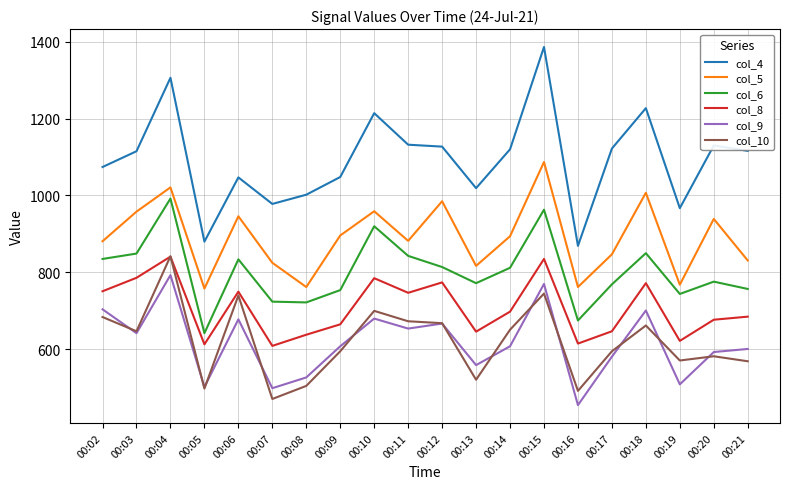

What is the difference between the second highest and minimum values in the col_8 series?

226